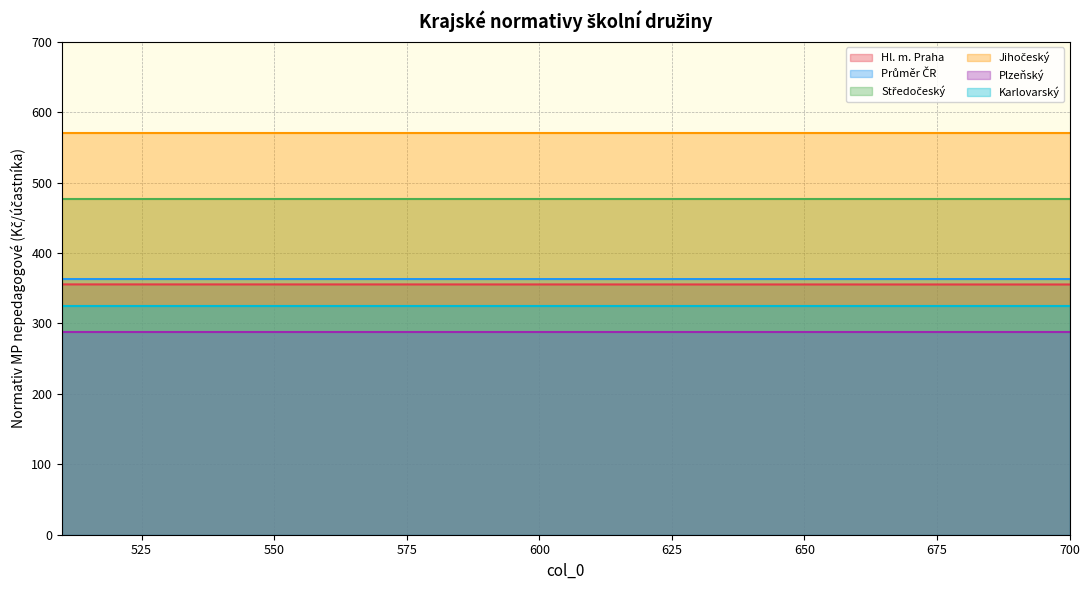

What is the value of the Jihočeský point at the 16th from the left?

570.3